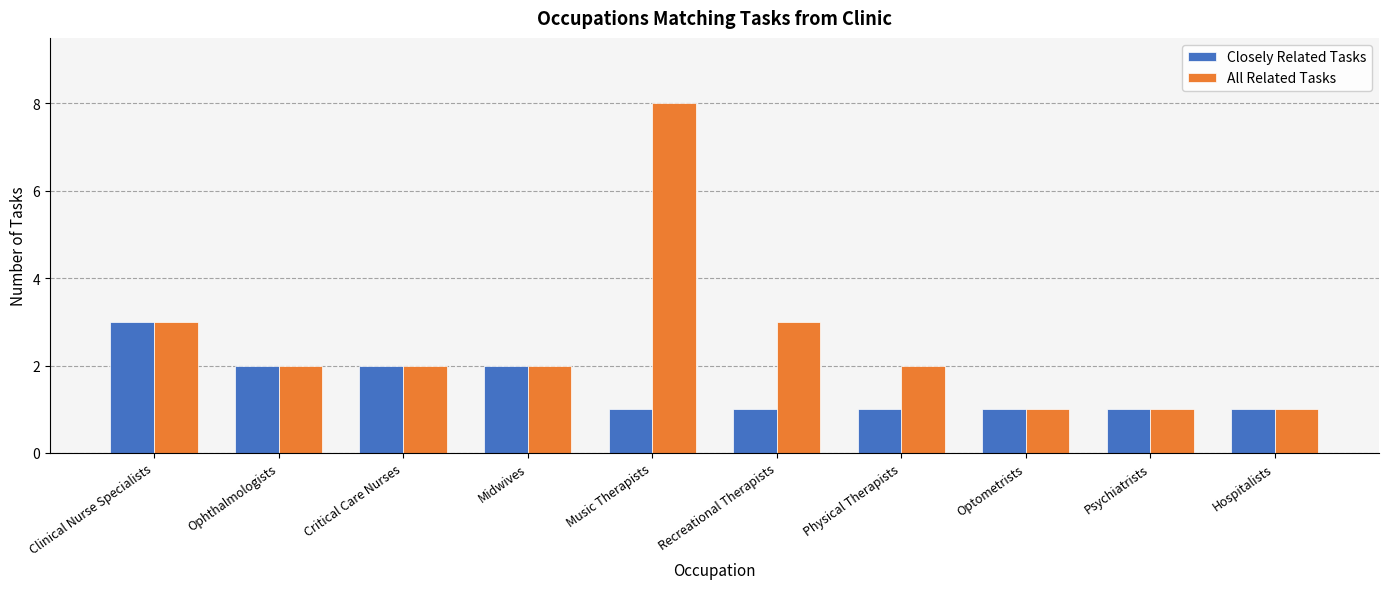

Rank the series at Music Therapists from highest to lowest value.

All Related Tasks, Closely Related Tasks